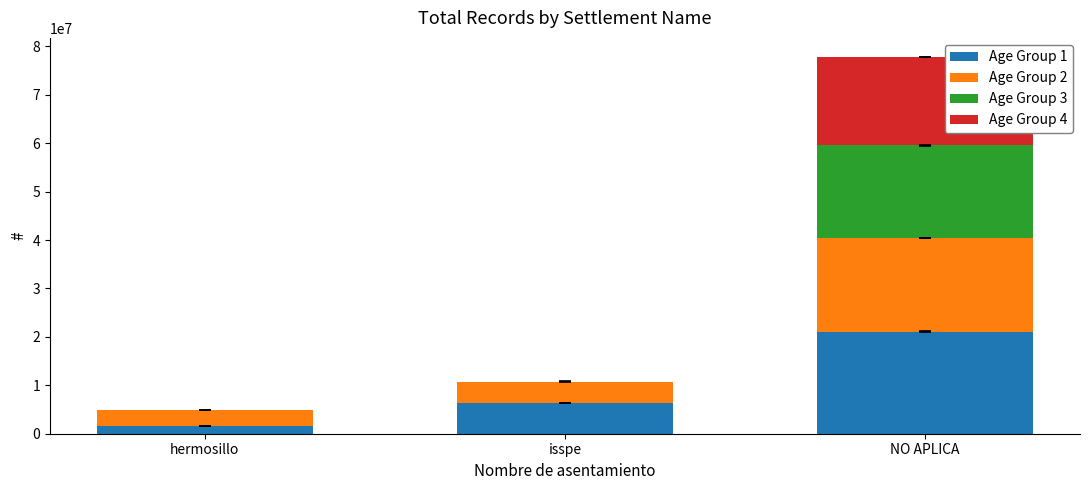

True or false: Age Group 1 has a value of 11239146 at NO APLICA.

False